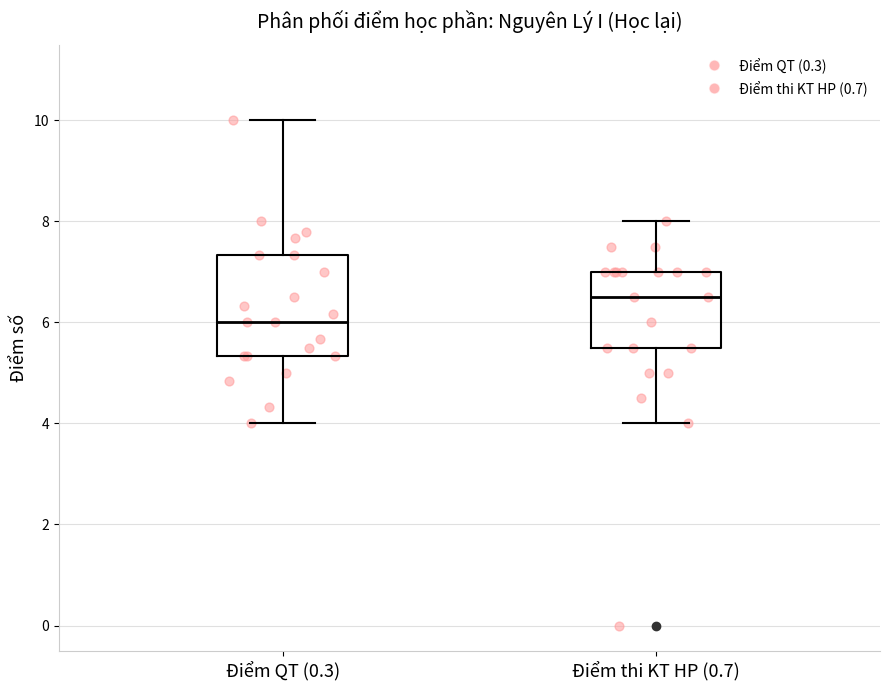

Reading left to right, transcribe this box plot: for each box, give where its median line is, the range the box spans, and where its two whiskers end, as read against the y-axis. The values are not printed on the chart, so give them approximately, as read against the axis.

Điểm QT (0.3): median 6.0, box 5.4 to 7.4, whiskers 4.0 to 10.0
Điểm thi KT HP (0.7): median 6.6, box 5.6 to 7.0, whiskers 4.0 to 8.0